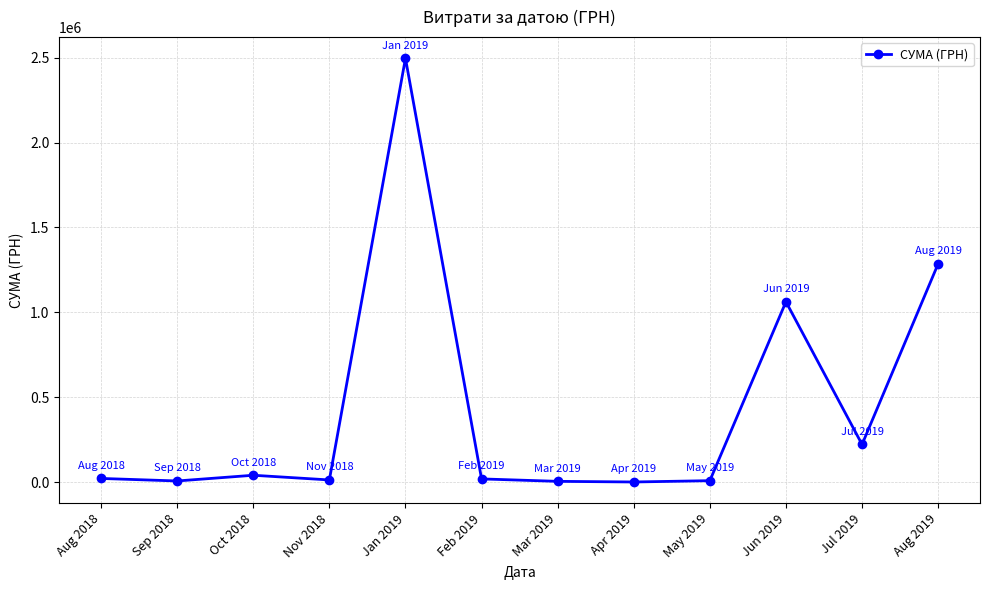

What is the label of the 12th point from the right?

Aug 2018